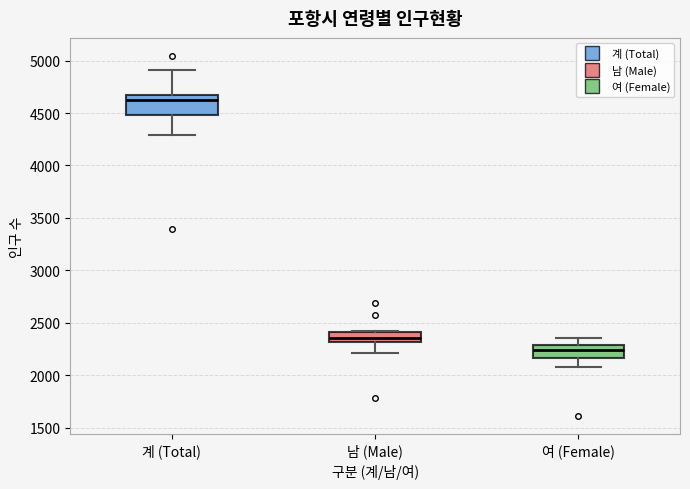

Reading left to right, transcribe this box plot: for each box, give where its median line is, the range the box spans, and where its two whiskers end, as read against the y-axis. The values are not printed on the chart, so give them approximately, as read against the axis.

계 (Total): median 4600, box 4500 to 4700, whiskers 4300 to 4900
남 (Male): median 2350, box 2300 to 2400, whiskers 2200 to 2400
여 (Female): median 2250, box 2150 to 2300, whiskers 2100 to 2350